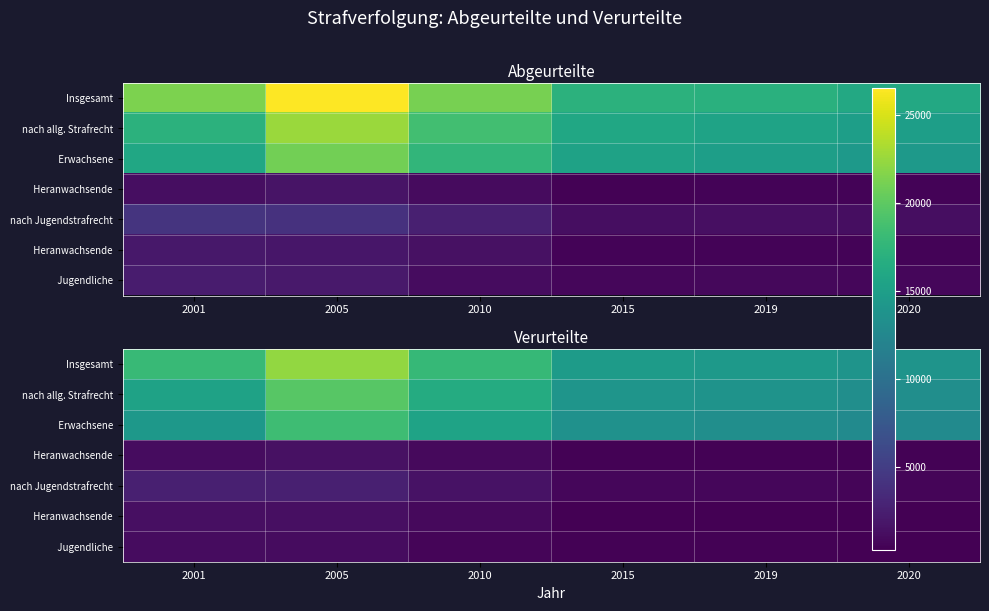

What is the difference between the highest and lowest values at 2005?

21140